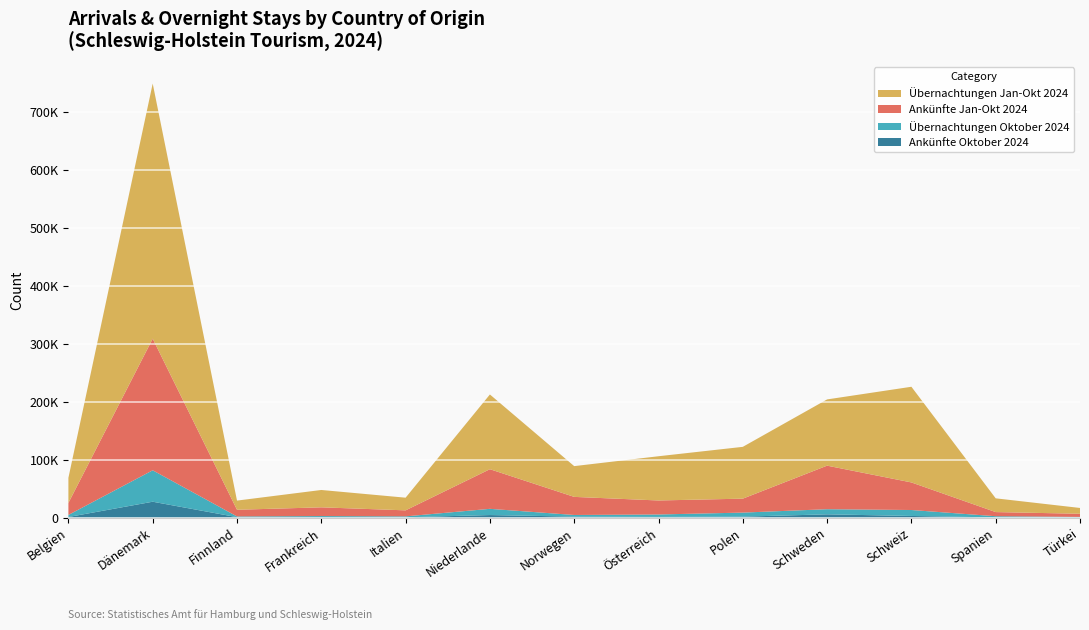

Reading right to left, list all the values displayed in this chart.

Ankünfte Oktober 2024: Türkei=523	Spanien=505	Schweiz=3013	Schweden=5846	Polen=1816	Österreich=1411	Norwegen=1859	Niederlande=4601	Italien=705	Frankreich=863	Finnland=930	Dänemark=27614	Belgien=1208
Übernachtungen Oktober 2024: Türkei=855	Spanien=2070	Schweiz=10296	Schweden=8830	Polen=7014	Österreich=4158	Norwegen=2862	Niederlande=10728	Italien=1606	Frankreich=1982	Finnland=1263	Dänemark=54261	Belgien=3575
Ankünfte Jan-Okt 2024: Türkei=5446	Spanien=7142	Schweiz=47593	Schweden=75208	Polen=24074	Österreich=24192	Norwegen=31236	Niederlande=68413	Italien=10405	Frankreich=15076	Finnland=11525	Dänemark=227223	Belgien=20741
Übernachtungen Jan-Okt 2024: Türkei=10027	Spanien=23741	Schweiz=165189	Schweden=114358	Polen=89450	Österreich=76367	Norwegen=53112	Niederlande=129035	Italien=21857	Frankreich=29961	Finnland=15838	Dänemark=440477	Belgien=43324